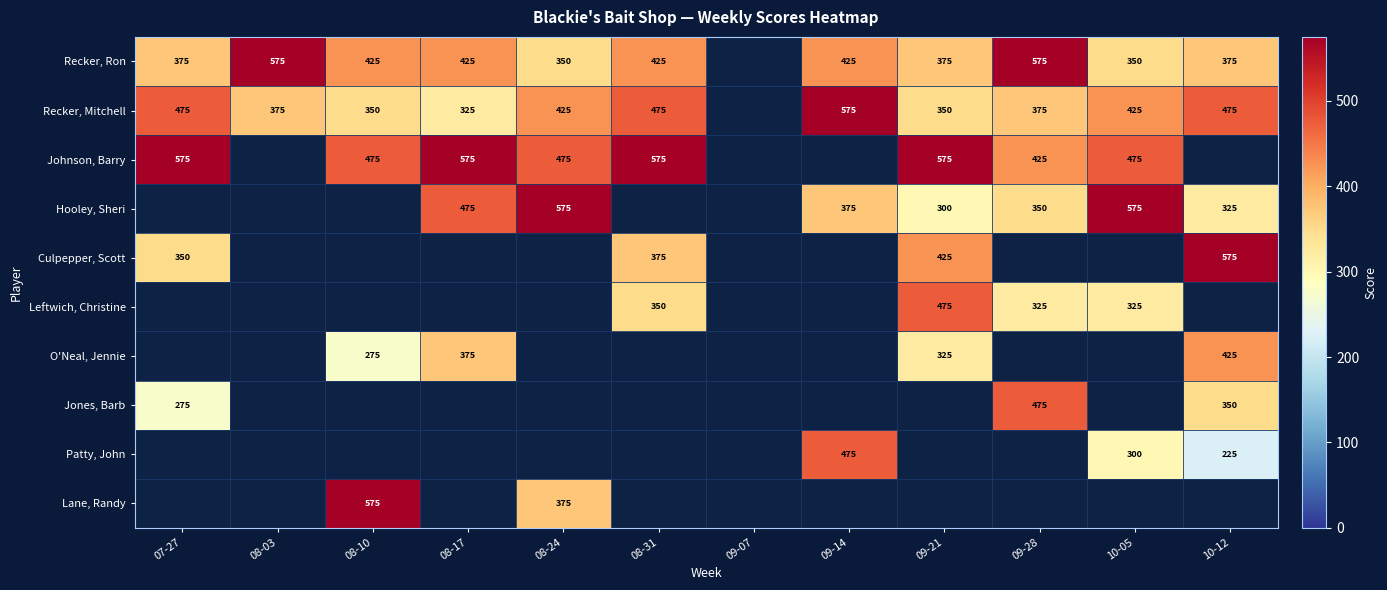

What is the sum of the Recker, Mitchell values at 09-14 and 08-24?

1000